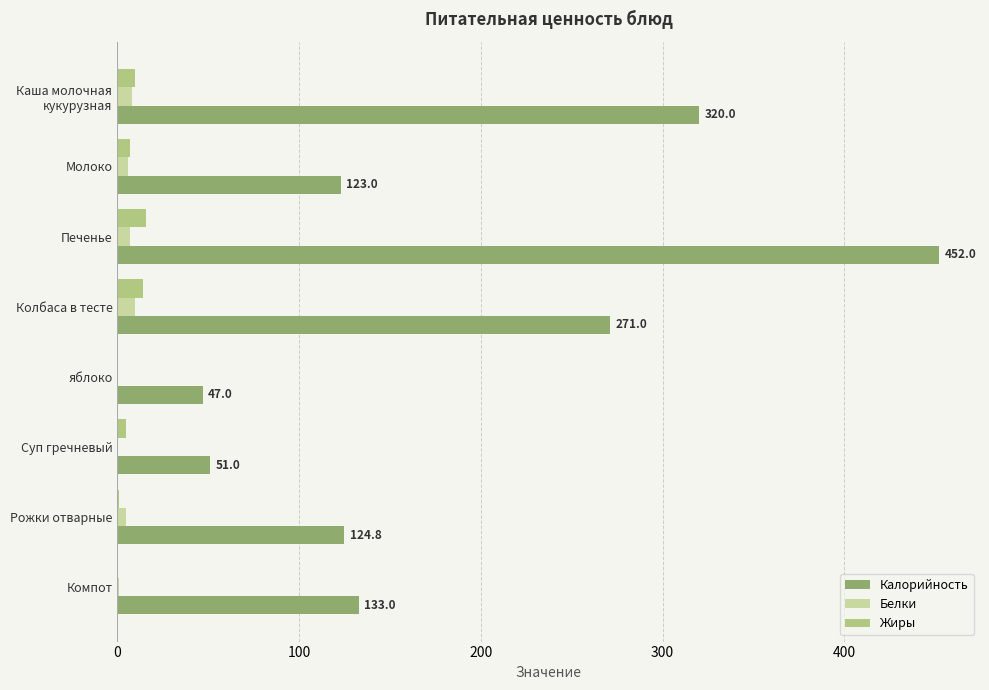

At which category is the sum across all series the highest?

Печенье